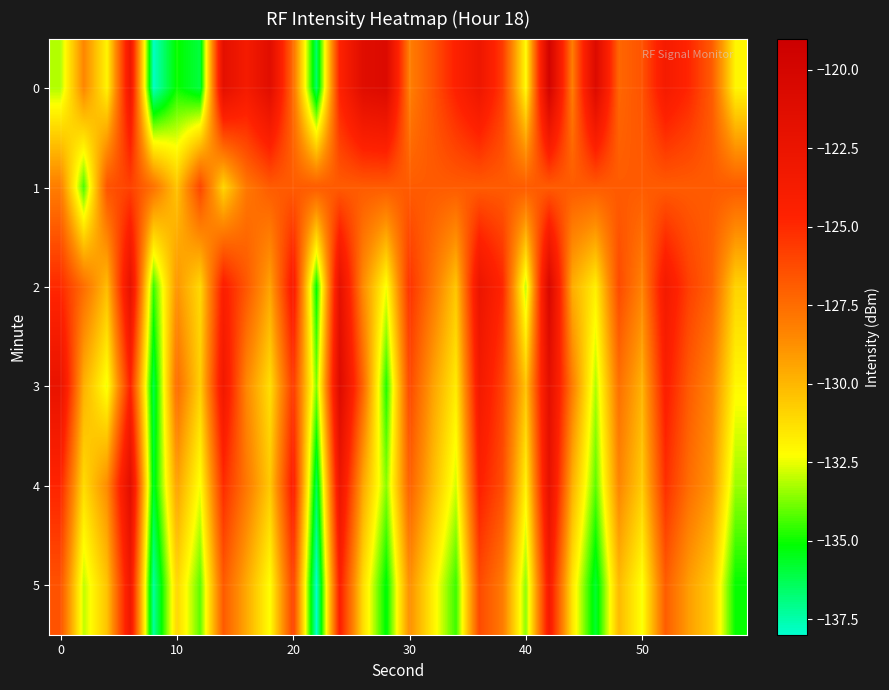

List the series in order of their peak value, lowest first.

1, 5, 4, 3, 2, 0